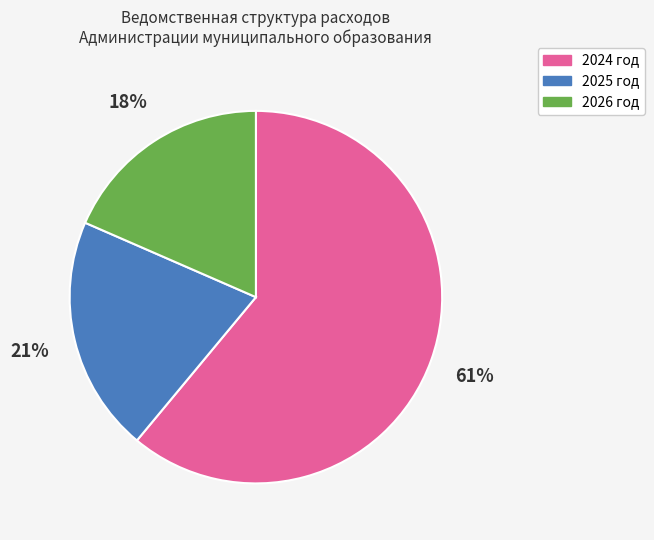

What is the largest slice in the pie chart?

2024 год